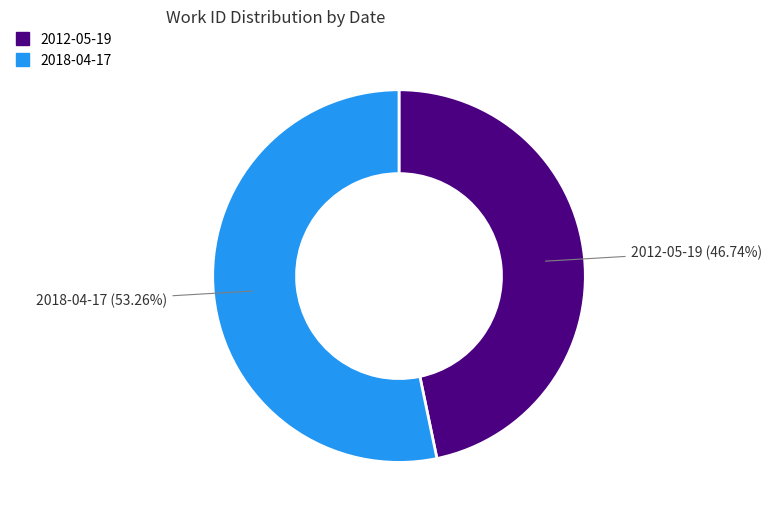

True or false: 2012-05-19 accounts for 61% of the total.

False